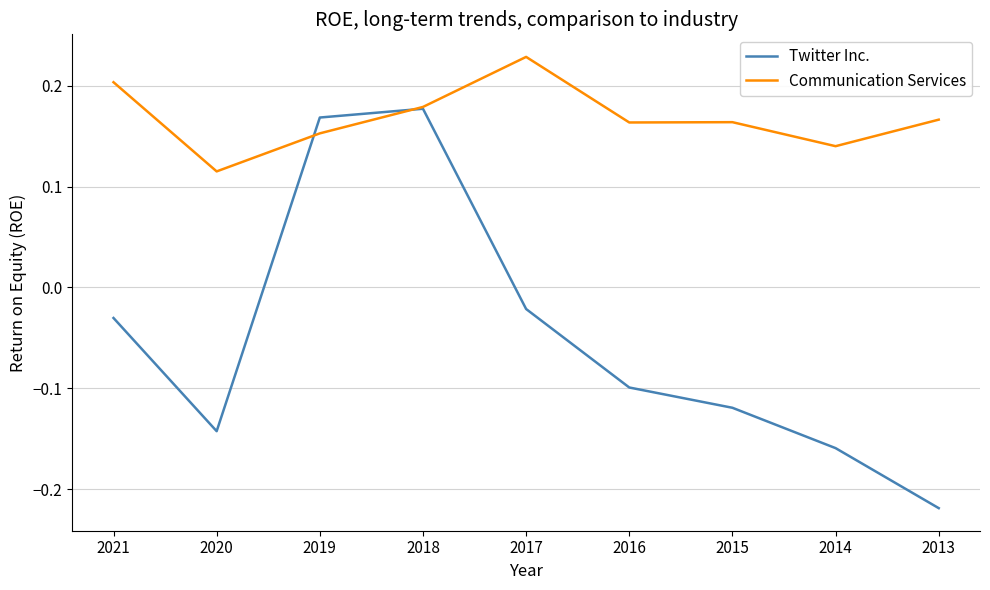

List the series in order of their overall mean, lowest first.

Twitter Inc., Communication Services